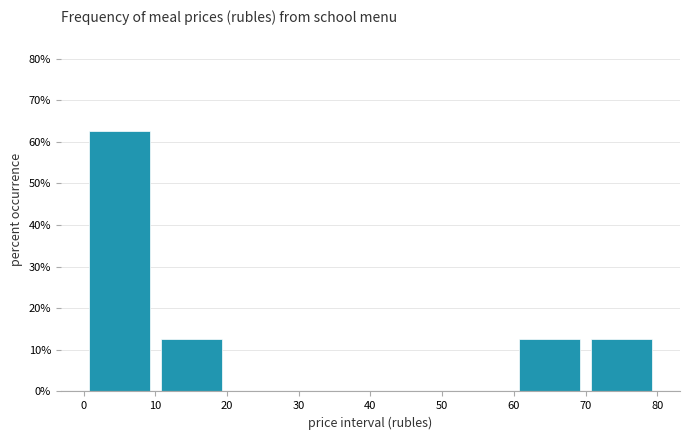

Over which range of the x-axis is the bar tallest?

0 to 10